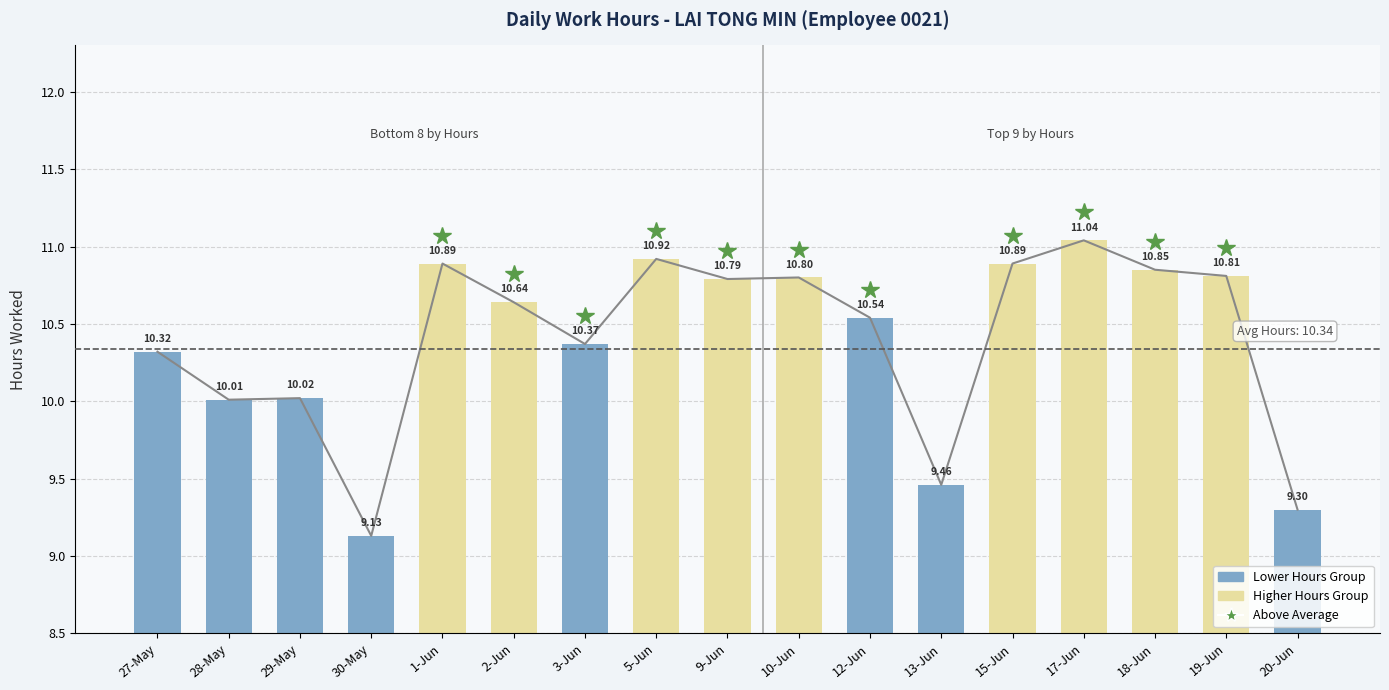

What is the change in value from 1-Jun to 2-Jun?

-0.2